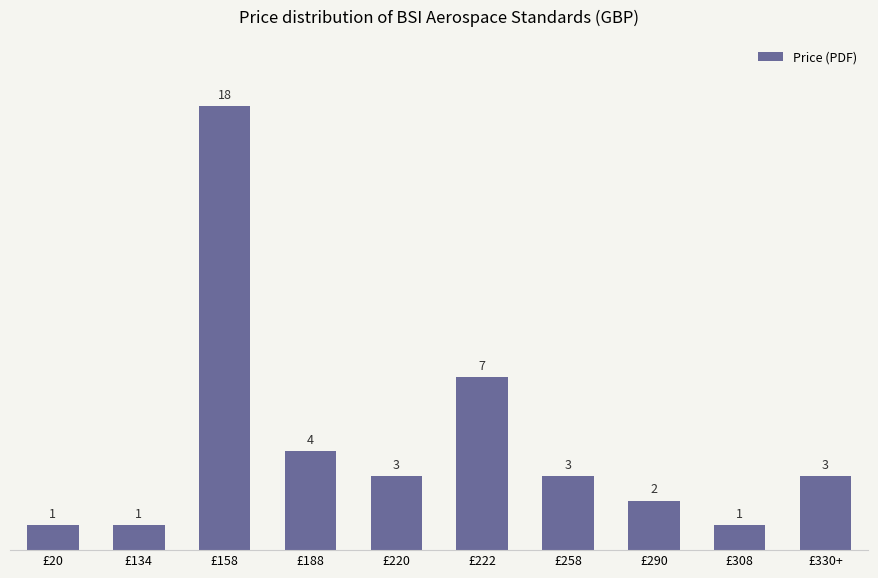

The value at £158 is 31. True or false?

False